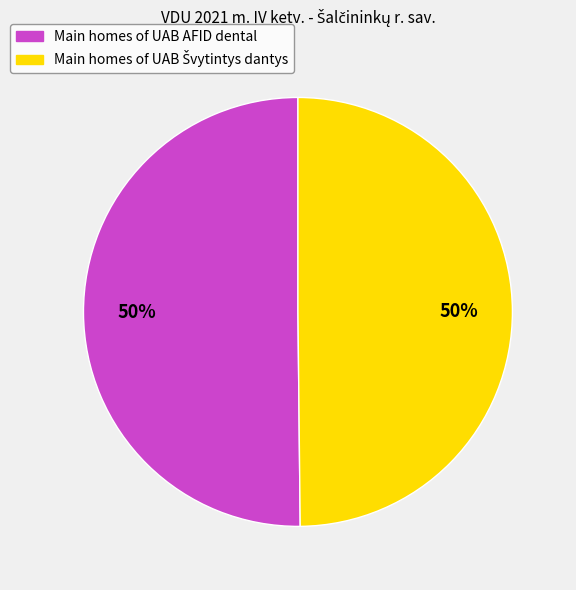

To the nearest percent, what is the average slice percentage?

50%